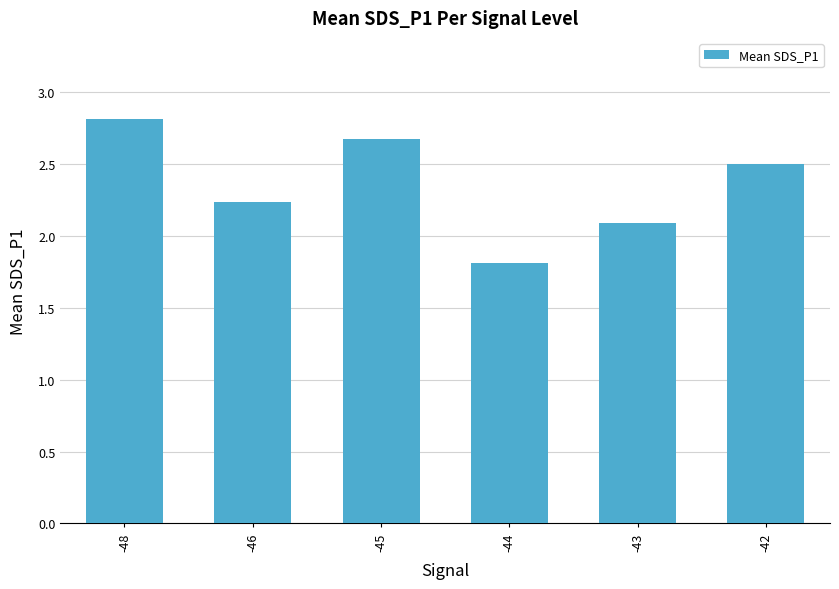

What is the sum of the values at -43 and -45?

4.8